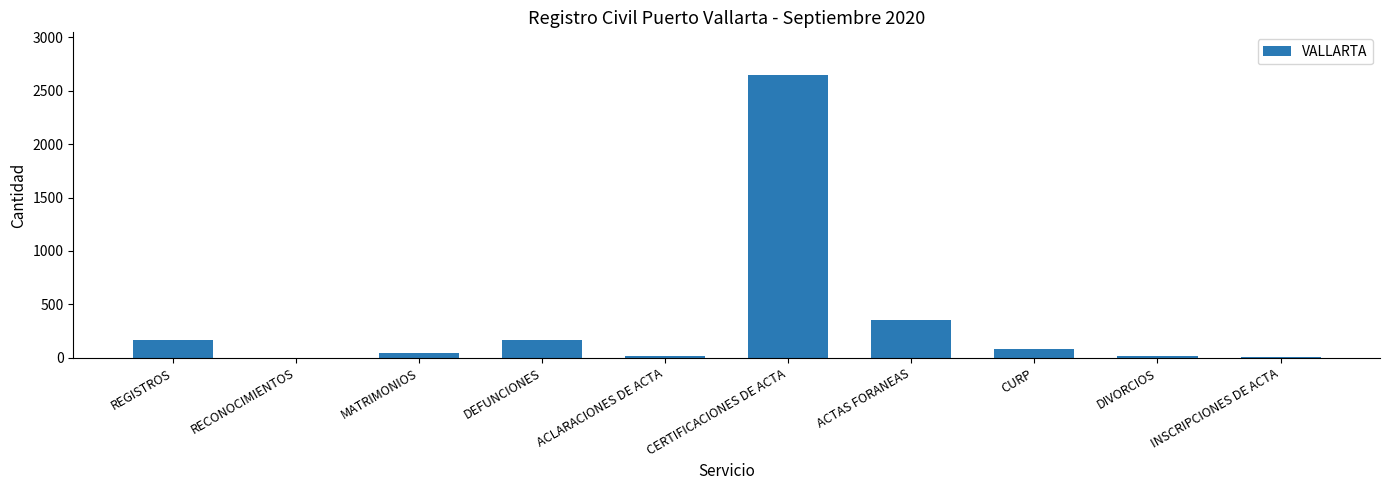

How many categories are shown in the chart?

10